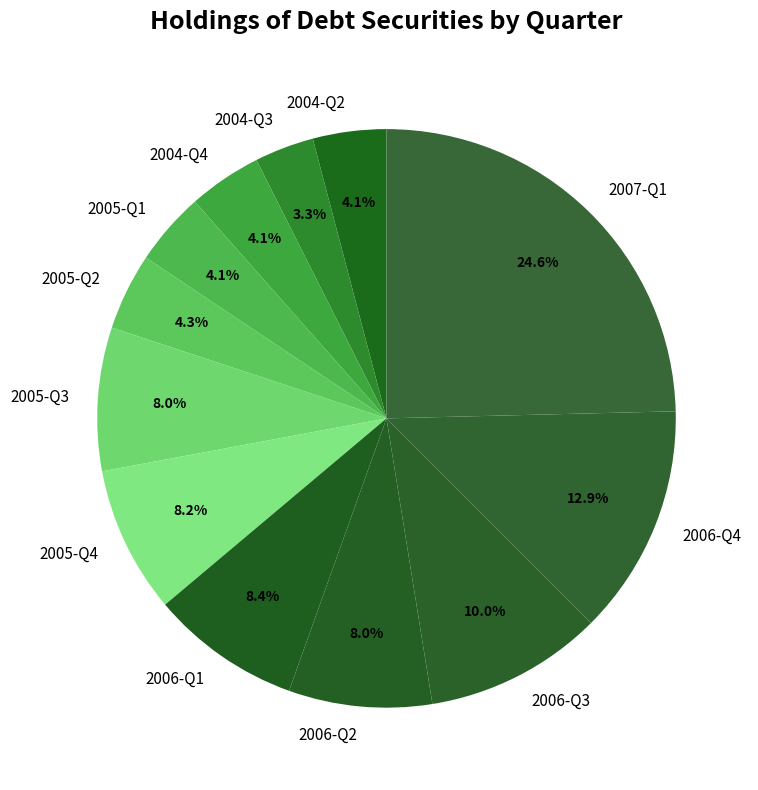

Which slice is the largest?

2007-Q1